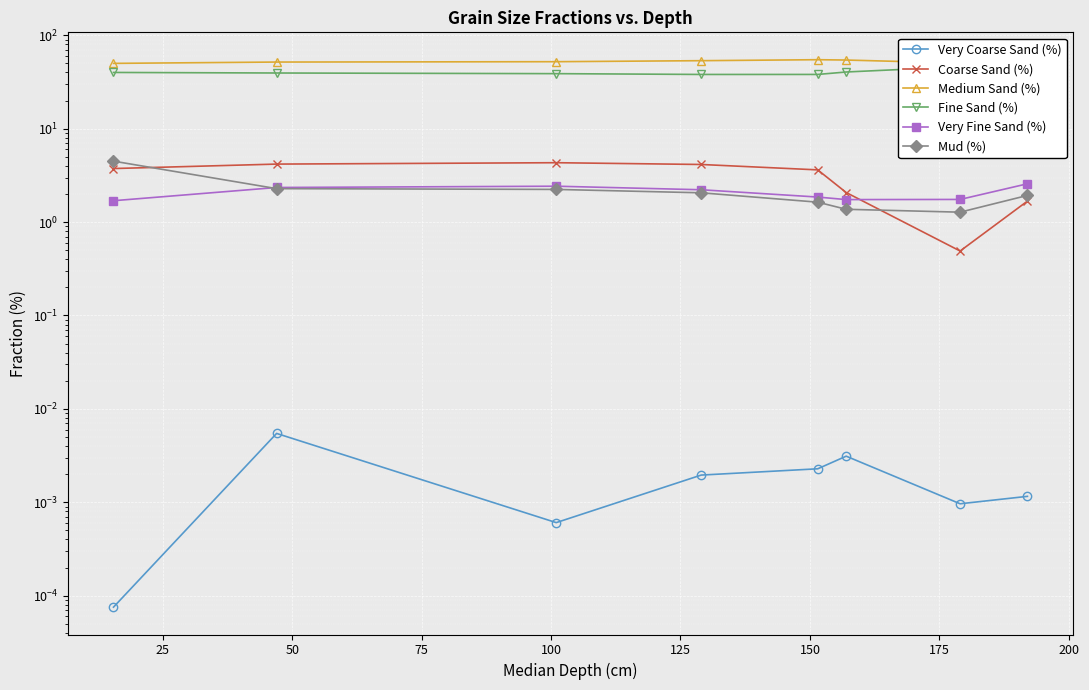

Between 50 and 175, which series saw the biggest shift?

Fine Sand (%)